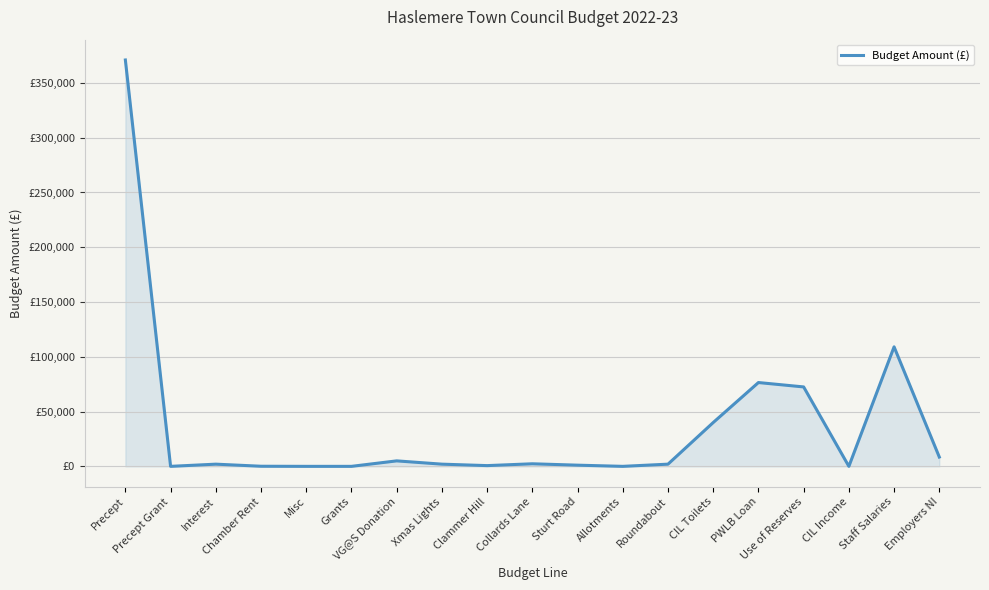

Does the chart display data point markers on the line(s)?

No